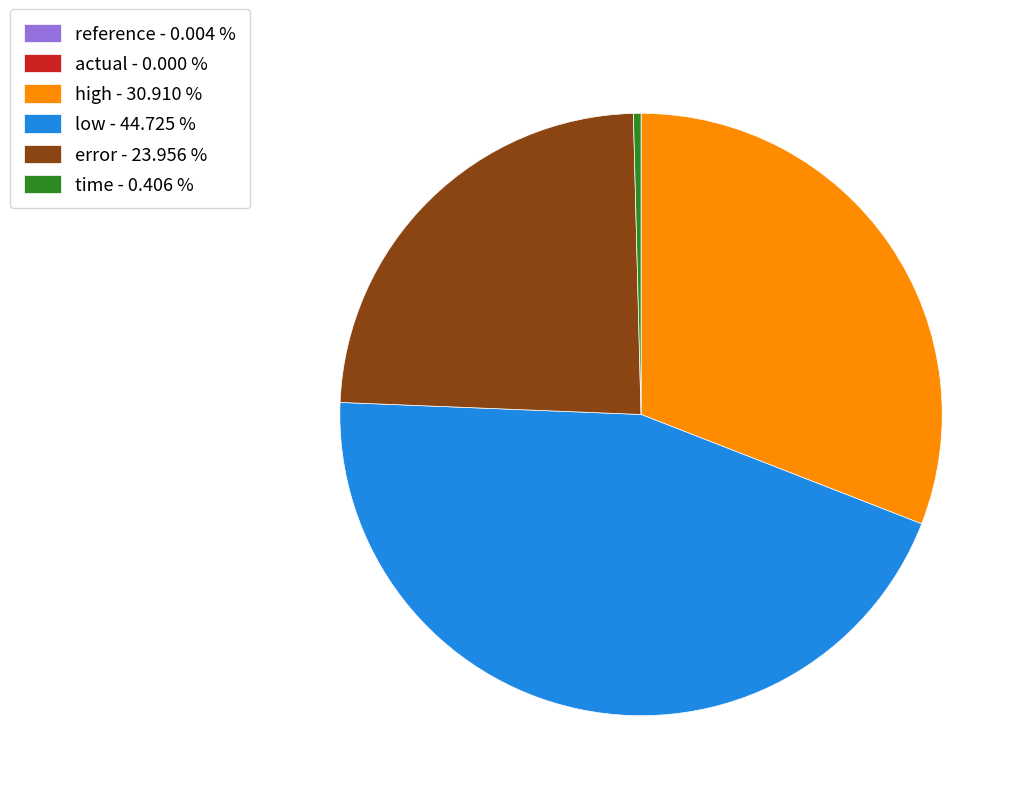

Is there any slice that represents more than half of the pie?

No